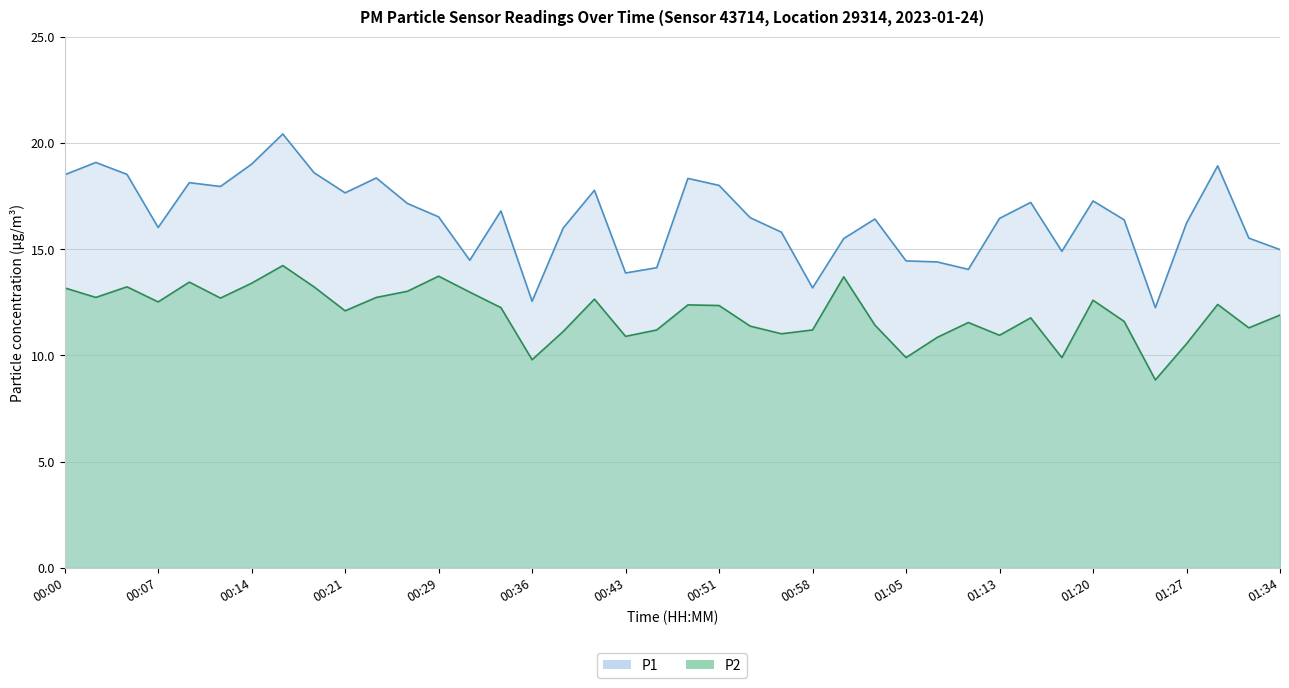

What is the spread (max minus min) of values at 00:07?

3.5